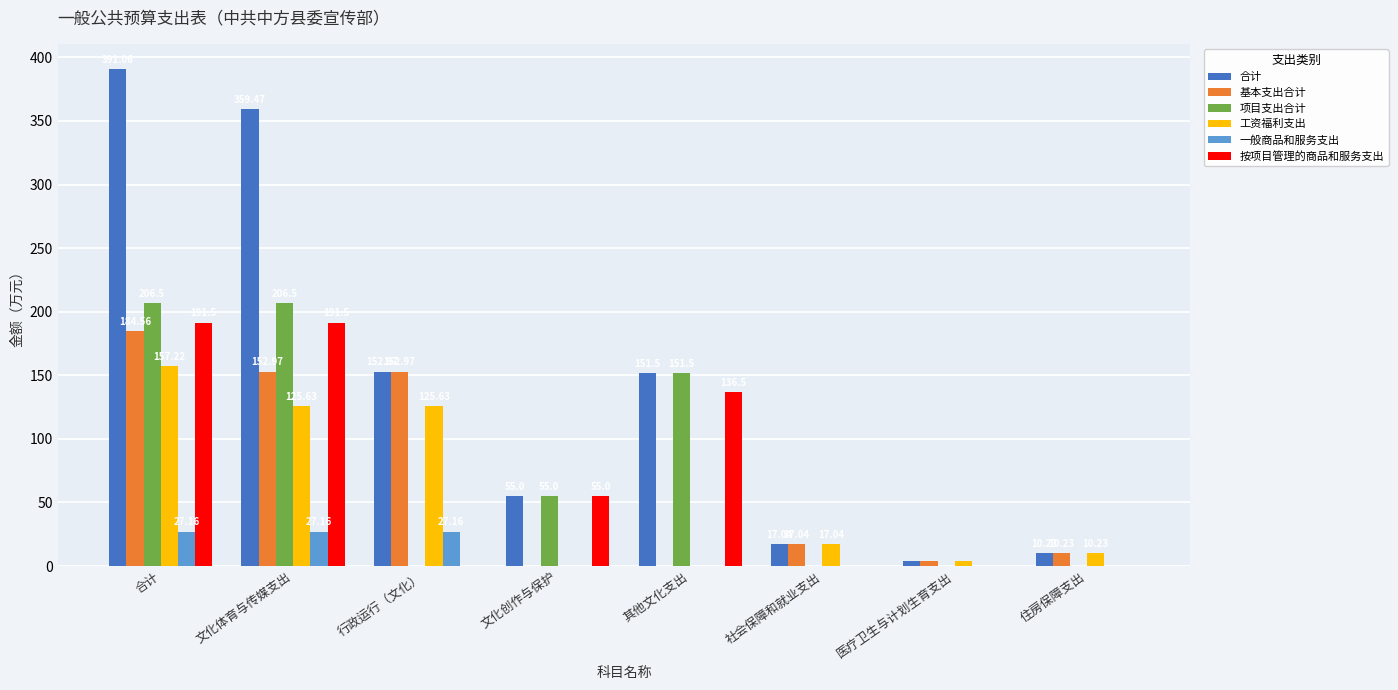

How many groups of bars are there?

8